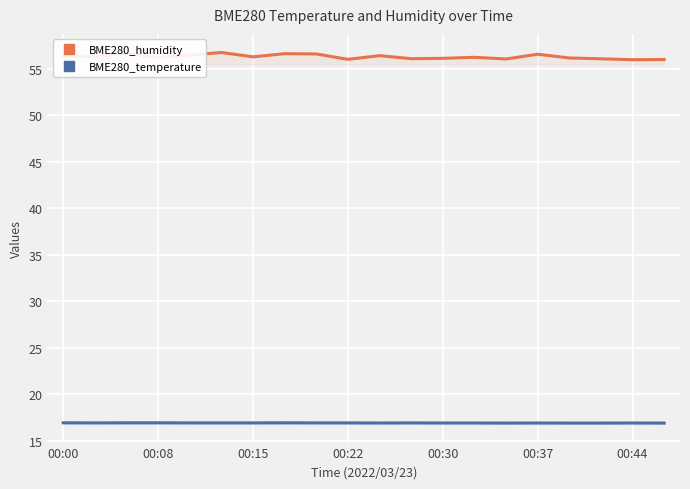

What is the spread (max minus min) of values at 8?

39.7